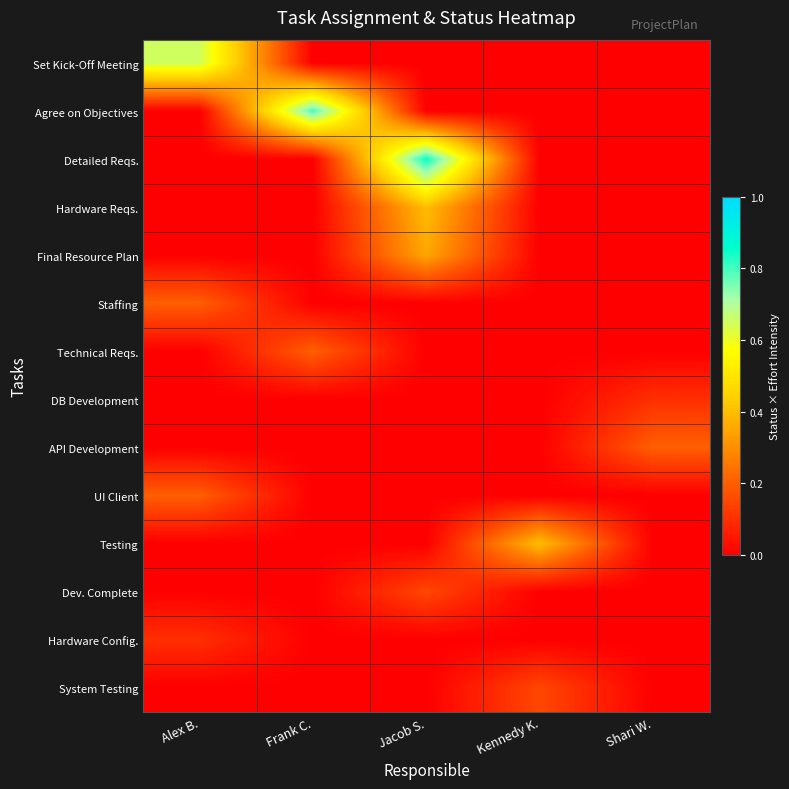

Reading right to left, list all the values displayed in this chart.

Set Kick-Off Meeting: Shari W.=0.0	Kennedy K.=0.0	Jacob S.=0.0	Frank C.=0.0	Alex B.=0.7
Agree on Objectives: Shari W.=0.0	Kennedy K.=0.0	Jacob S.=0.0	Frank C.=0.8	Alex B.=0.0
Detailed Reqs.: Shari W.=0.0	Kennedy K.=0.0	Jacob S.=0.8	Frank C.=0.0	Alex B.=0.0
Hardware Reqs.: Shari W.=0.0	Kennedy K.=0.0	Jacob S.=0.4	Frank C.=0.0	Alex B.=0.0
Final Resource Plan: Shari W.=0.0	Kennedy K.=0.0	Jacob S.=0.3	Frank C.=0.0	Alex B.=0.0
Staffing: Shari W.=0.0	Kennedy K.=0.0	Jacob S.=0.0	Frank C.=0.0	Alex B.=0.2
Technical Reqs.: Shari W.=0.0	Kennedy K.=0.0	Jacob S.=0.0	Frank C.=0.2	Alex B.=0.0
DB Development: Shari W.=0.1	Kennedy K.=0.0	Jacob S.=0.0	Frank C.=0.0	Alex B.=0.0
API Development: Shari W.=0.2	Kennedy K.=0.0	Jacob S.=0.0	Frank C.=0.0	Alex B.=0.0
UI Client: Shari W.=0.0	Kennedy K.=0.0	Jacob S.=0.0	Frank C.=0.0	Alex B.=0.2
Testing: Shari W.=0.0	Kennedy K.=0.4	Jacob S.=0.0	Frank C.=0.0	Alex B.=0.0
Dev. Complete: Shari W.=0.0	Kennedy K.=0.0	Jacob S.=0.2	Frank C.=0.0	Alex B.=0.0
Hardware Config.: Shari W.=0.0	Kennedy K.=0.0	Jacob S.=0.0	Frank C.=0.0	Alex B.=0.1
System Testing: Shari W.=0.0	Kennedy K.=0.2	Jacob S.=0.0	Frank C.=0.0	Alex B.=0.0